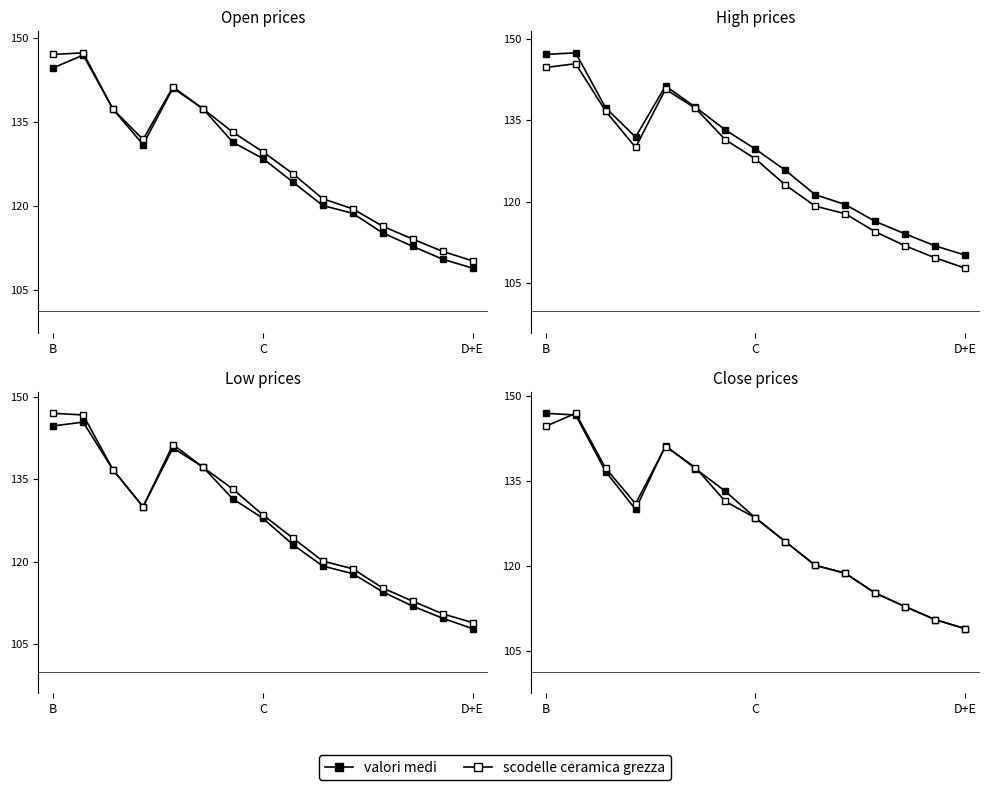

Reading left to right, what are all the values shown in this chart?

valori medi: 147.0	146.7	136.7	130.0	141.3	137.2	133.2	128.5	124.3	120.1	118.7	115.2	112.8	110.5	108.9
scodelle ceramica grezza: 144.7	147.0	137.3	131.0	141.1	137.4	131.4	128.5	124.3	120.1	118.7	115.2	112.8	110.5	108.9